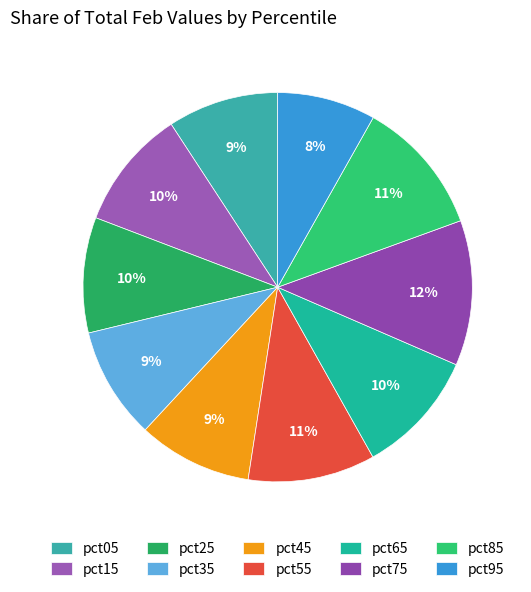

The pct15 slice represents 1% of the pie. True or false?

False